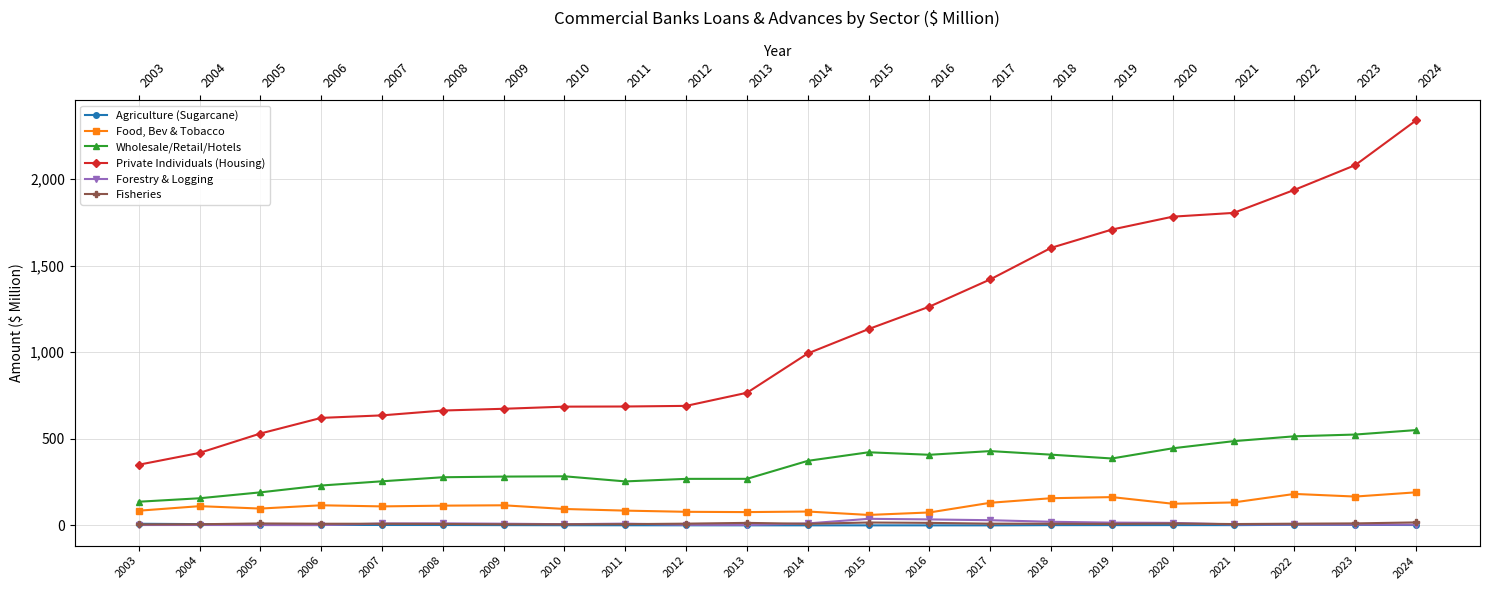

How many lines are shown in the chart?

6